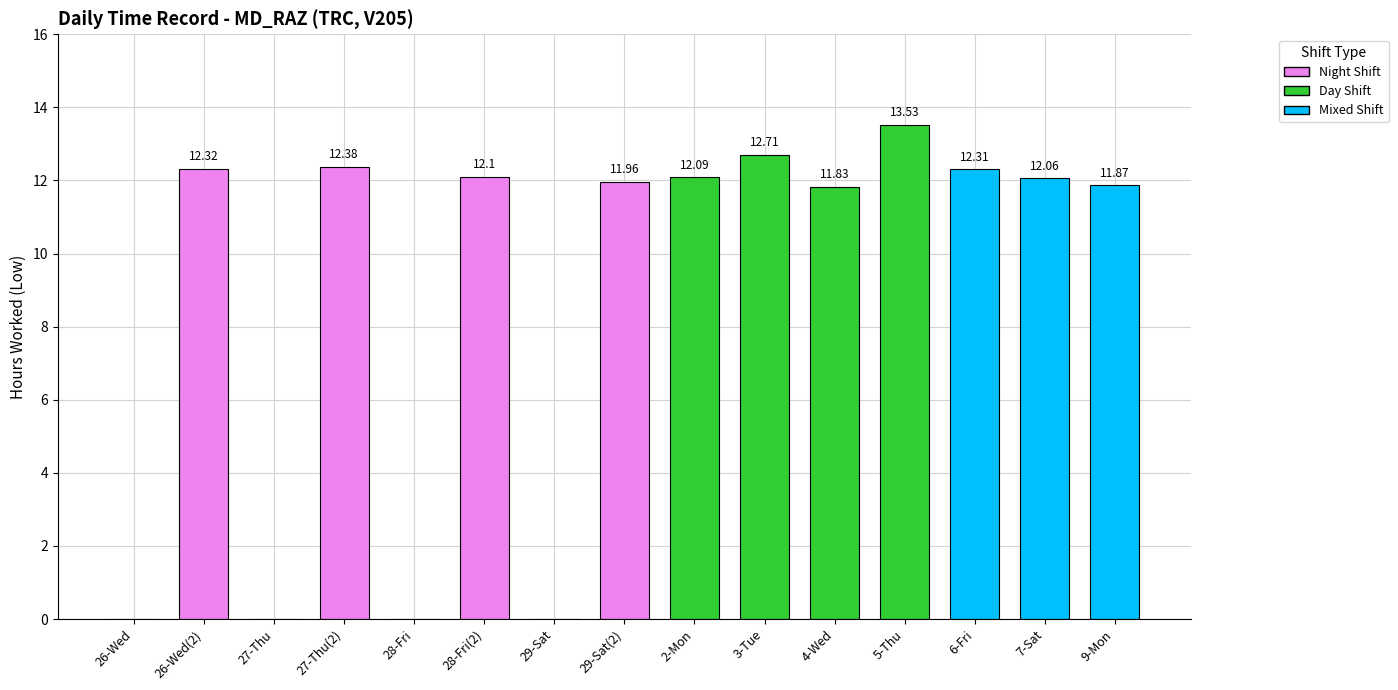

Which category has the highest value across all series?

5-Thu